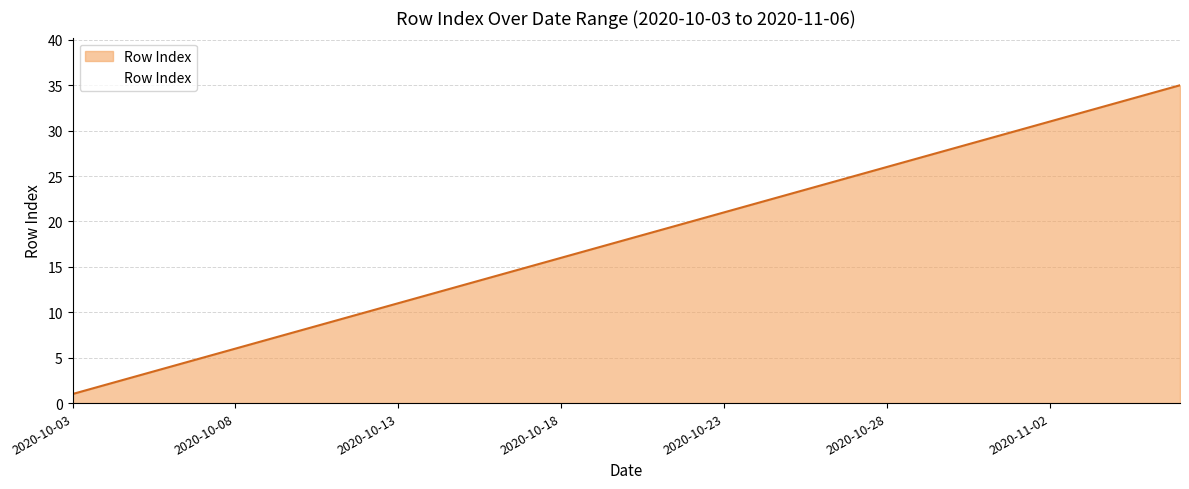

What is the greatest value displayed?

35